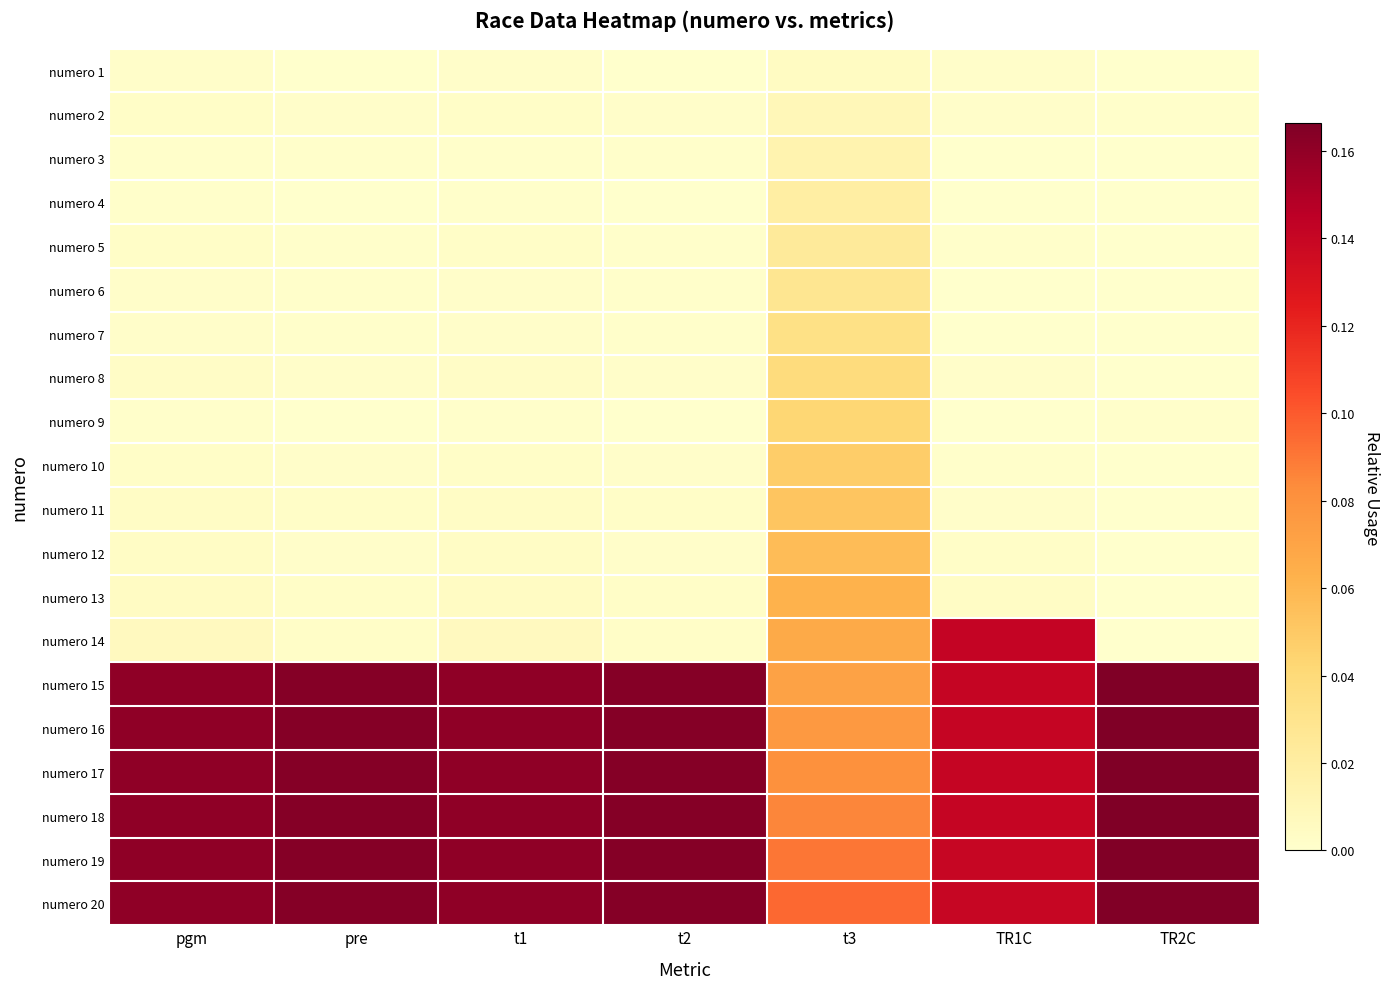

Reading right to left, what are all the values shown in this chart?

numero 1: TR2C=0.0	TR1C=0.0	t3=0.0	t2=0.0	t1=0.0	pre=0.0	pgm=0.0
numero 2: TR2C=0.0	TR1C=0.0	t3=0.0	t2=0.0	t1=0.0	pre=0.0	pgm=0.0
numero 3: TR2C=0.0	TR1C=0.0	t3=0.0	t2=0.0	t1=0.0	pre=0.0	pgm=0.0
numero 4: TR2C=0.0	TR1C=0.0	t3=0.0	t2=0.0	t1=0.0	pre=0.0	pgm=0.0
numero 5: TR2C=0.0	TR1C=0.0	t3=0.0	t2=0.0	t1=0.0	pre=0.0	pgm=0.0
numero 6: TR2C=0.0	TR1C=0.0	t3=0.0	t2=0.0	t1=0.0	pre=0.0	pgm=0.0
numero 7: TR2C=0.0	TR1C=0.0	t3=0.0	t2=0.0	t1=0.0	pre=0.0	pgm=0.0
numero 8: TR2C=0.0	TR1C=0.0	t3=0.0	t2=0.0	t1=0.0	pre=0.0	pgm=0.0
numero 9: TR2C=0.0	TR1C=0.0	t3=0.0	t2=0.0	t1=0.0	pre=0.0	pgm=0.0
numero 10: TR2C=0.0	TR1C=0.0	t3=0.0	t2=0.0	t1=0.0	pre=0.0	pgm=0.0
numero 11: TR2C=0.0	TR1C=0.0	t3=0.1	t2=0.0	t1=0.0	pre=0.0	pgm=0.0
numero 12: TR2C=0.0	TR1C=0.0	t3=0.1	t2=0.0	t1=0.0	pre=0.0	pgm=0.0
numero 13: TR2C=0.0	TR1C=0.0	t3=0.1	t2=0.0	t1=0.0	pre=0.0	pgm=0.0
numero 14: TR2C=0.0	TR1C=0.1	t3=0.1	t2=0.0	t1=0.0	pre=0.0	pgm=0.0
numero 15: TR2C=0.2	TR1C=0.1	t3=0.1	t2=0.2	t1=0.2	pre=0.2	pgm=0.2
numero 16: TR2C=0.2	TR1C=0.1	t3=0.1	t2=0.2	t1=0.2	pre=0.2	pgm=0.2
numero 17: TR2C=0.2	TR1C=0.1	t3=0.1	t2=0.2	t1=0.2	pre=0.2	pgm=0.2
numero 18: TR2C=0.2	TR1C=0.1	t3=0.1	t2=0.2	t1=0.2	pre=0.2	pgm=0.2
numero 19: TR2C=0.2	TR1C=0.1	t3=0.1	t2=0.2	t1=0.2	pre=0.2	pgm=0.2
numero 20: TR2C=0.2	TR1C=0.1	t3=0.1	t2=0.2	t1=0.2	pre=0.2	pgm=0.2